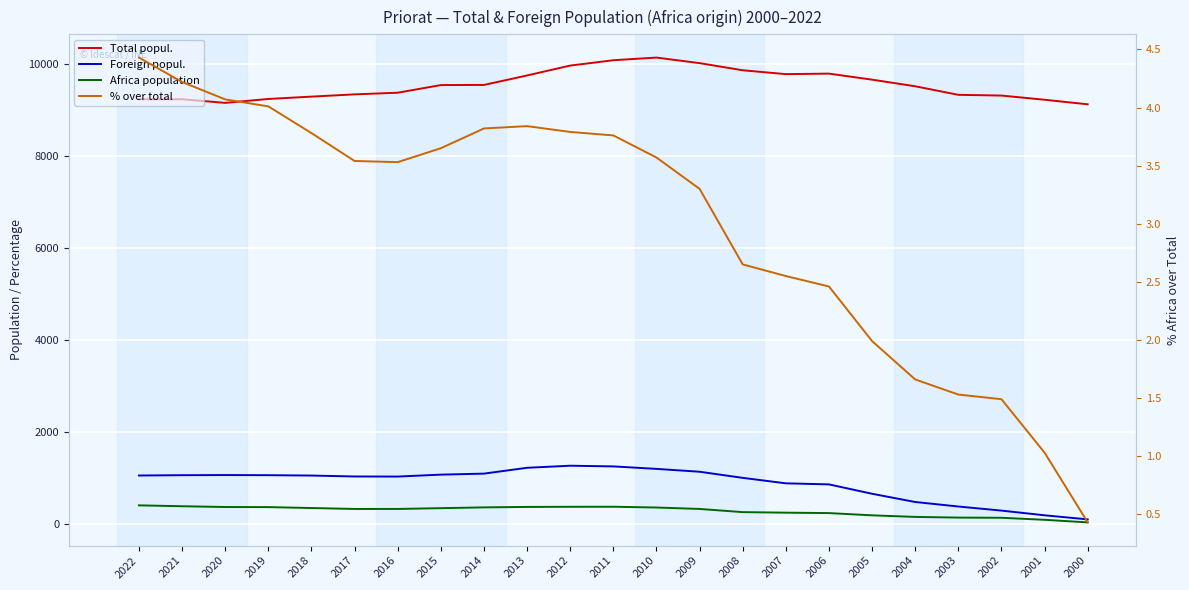

True or false: Foreign popul. has a value of 467.2 at 2011.

False